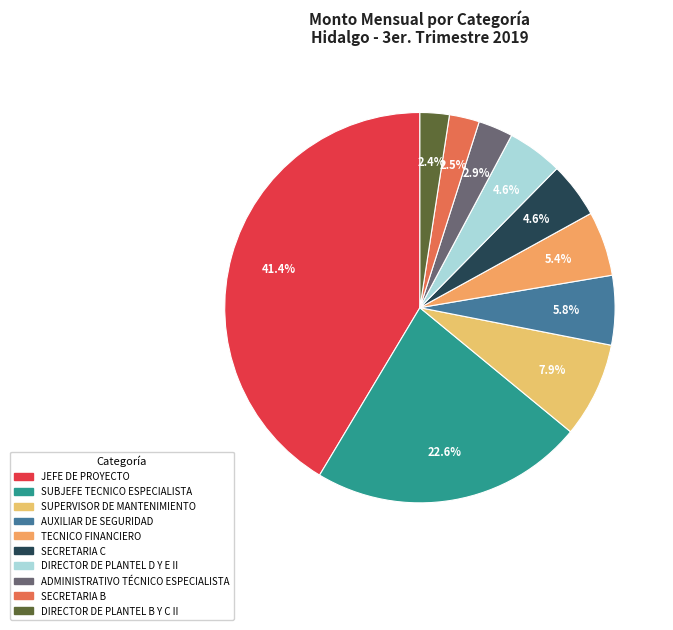

How many segments does this pie chart have?

10